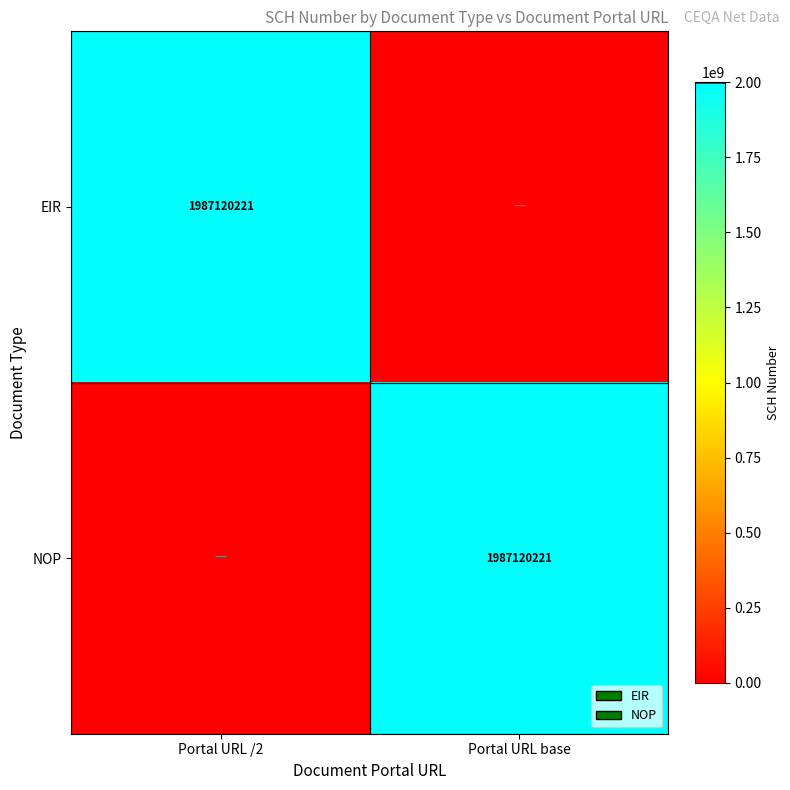

Between Portal URL /2 and Portal URL base, which is larger?

Portal URL /2